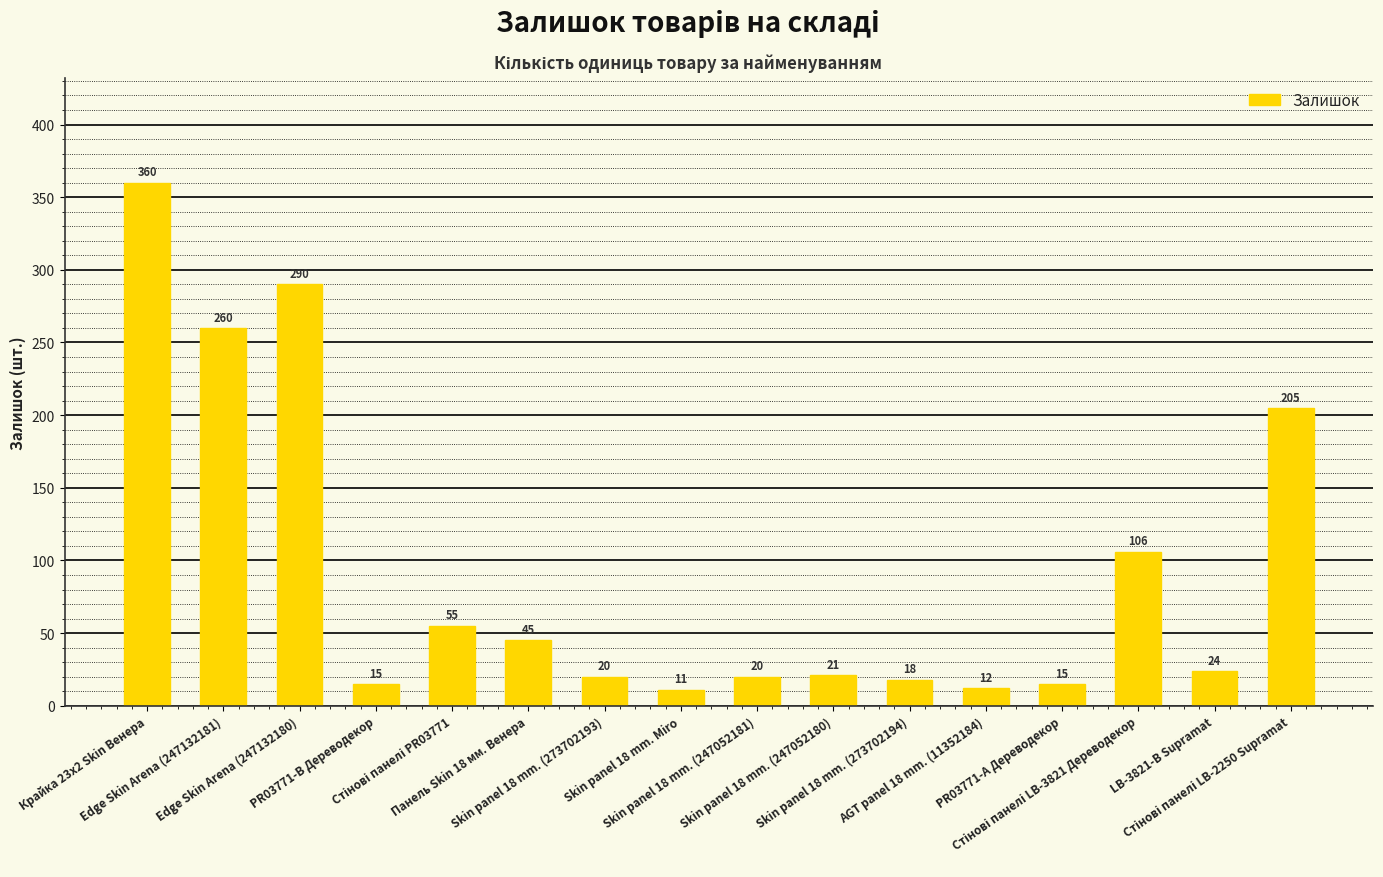

At which label does the data first exceed 24?

Крайка 23x2 Skin Венера